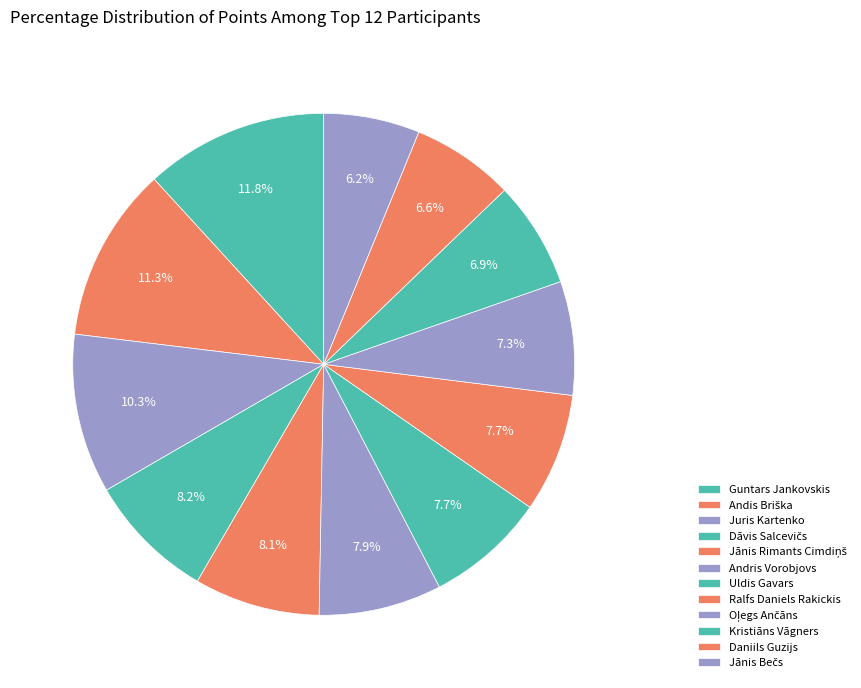

Count the number of slices in the pie.

12